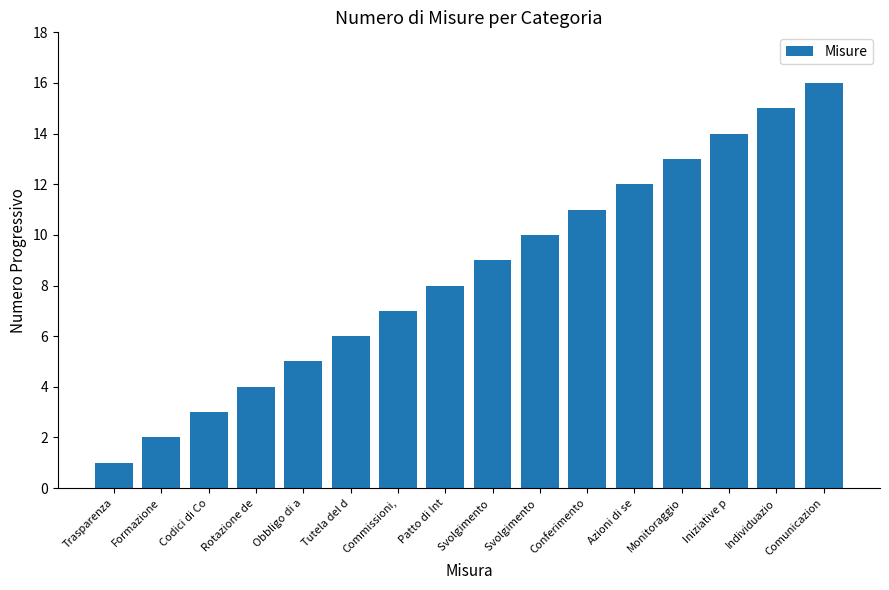

Count the number of categories in the chart.

16